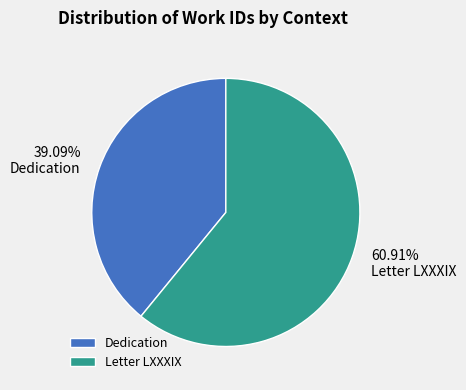

What is the ratio of the value at Dedication to the value at Letter LXXXIX?

0.6